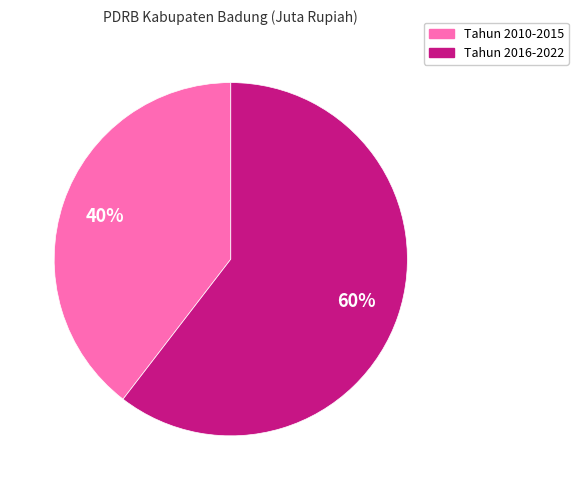

Which category has the biggest portion of the pie?

Tahun 2016-2022